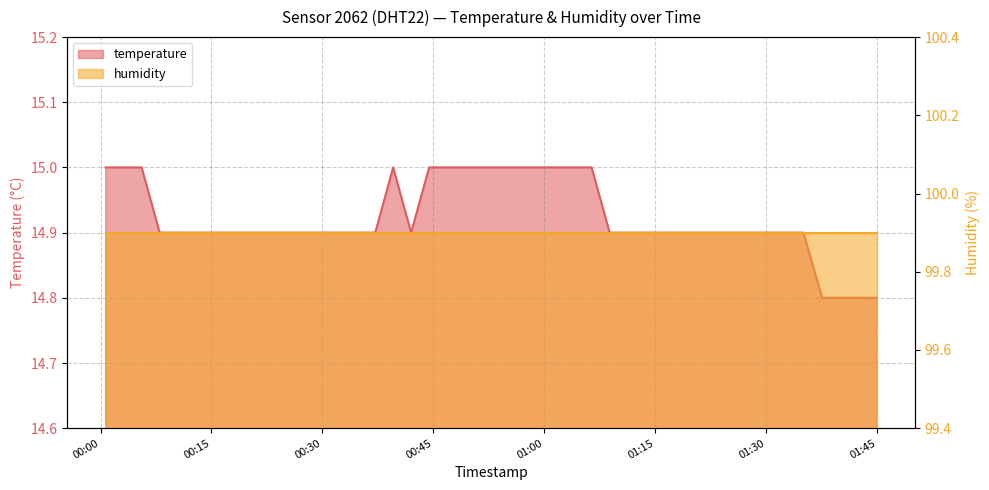

At which category does the data reach its first local valley?

2023-08-07T00:42:00